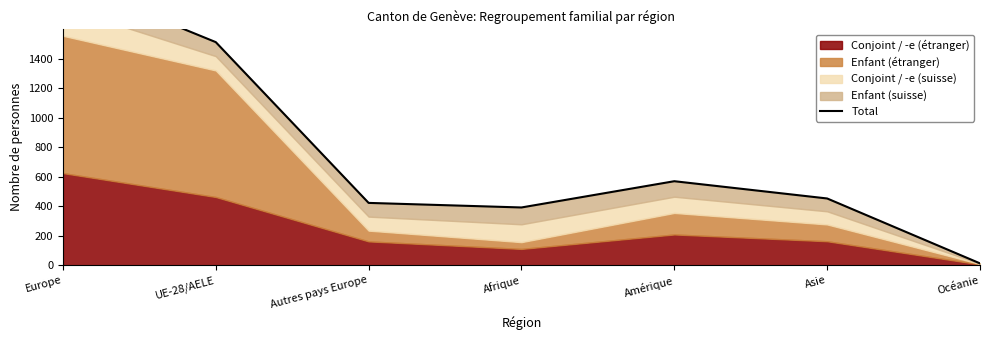

At which category does the chart reach its peak across all series?

Europe